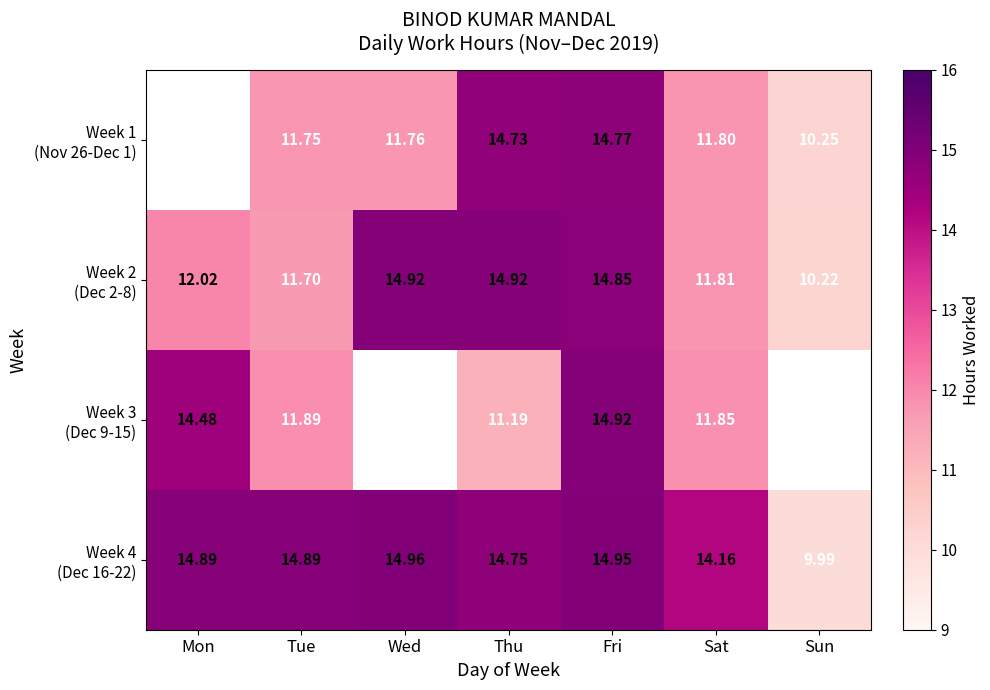

Which label corresponds to the smallest value in the chart?

Sun